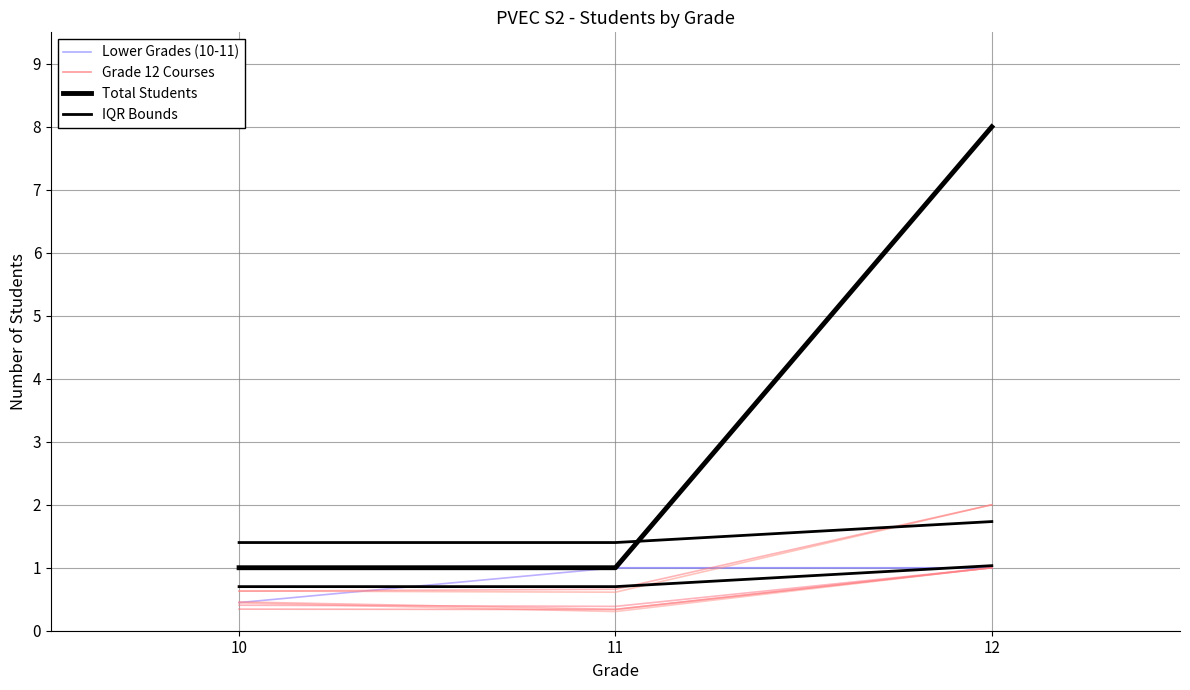

At which label does IQR Bounds reach its minimum?

10